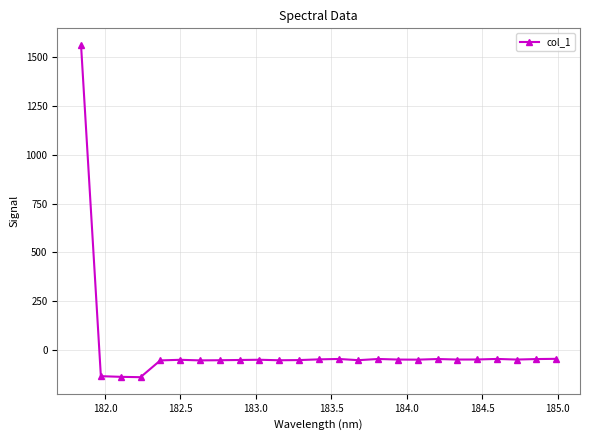

True or false: there are more than 0 points higher than both neighbors.

True